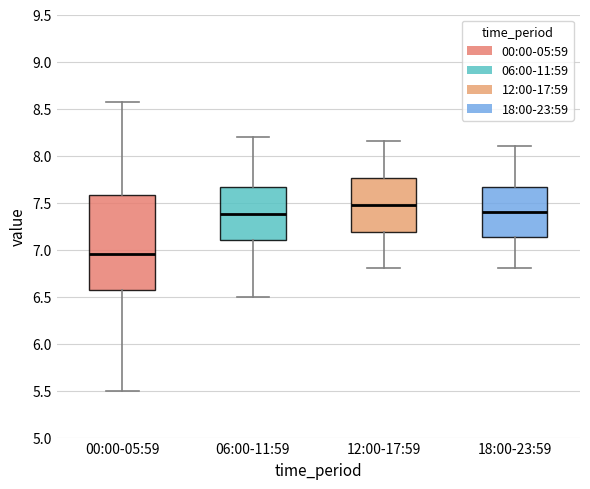

Reading left to right, transcribe this box plot: for each box, give where its median line is, the range the box spans, and where its two whiskers end, as read against the y-axis. The values are not printed on the chart, so give them approximately, as read against the axis.

00:00-05:59: median 6.95, box 6.55 to 7.60, whiskers 5.50 to 8.55
06:00-11:59: median 7.40, box 7.10 to 7.65, whiskers 6.50 to 8.20
12:00-17:59: median 7.50, box 7.20 to 7.75, whiskers 6.80 to 8.15
18:00-23:59: median 7.40, box 7.15 to 7.65, whiskers 6.80 to 8.10